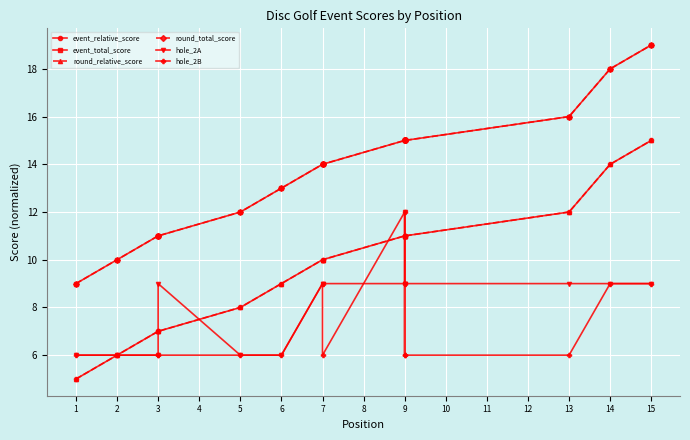

What is the sum of all event_total_score values?

207